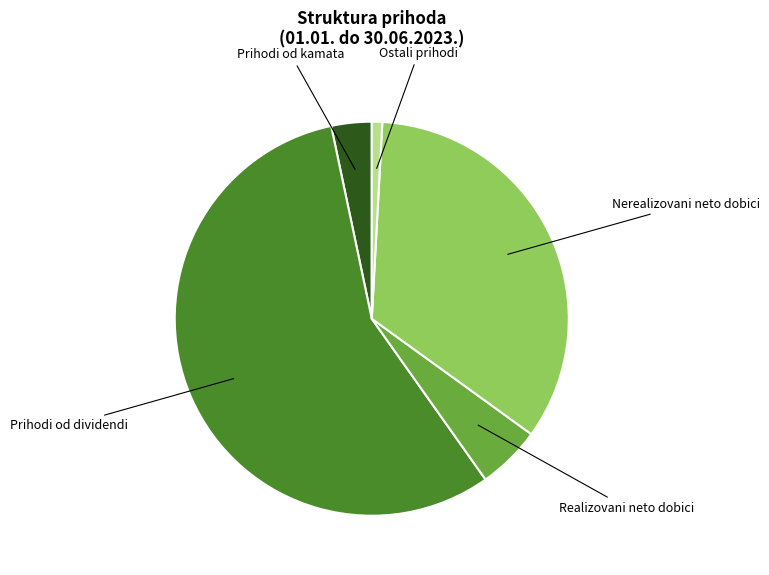

What is the smallest slice in the pie chart?

Ostali prihodi